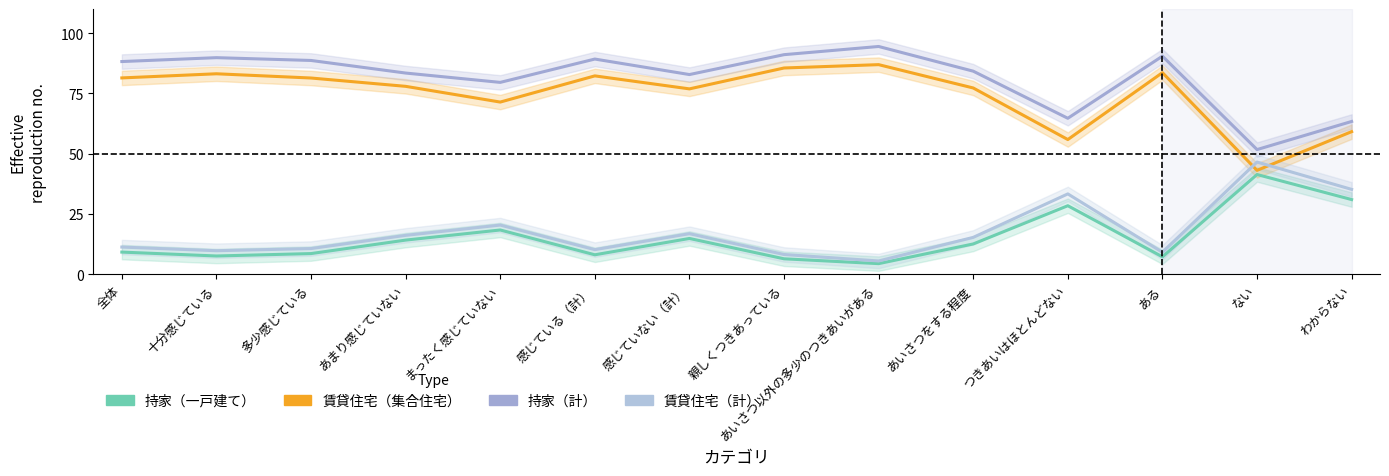

How many lines are shown in the chart?

4